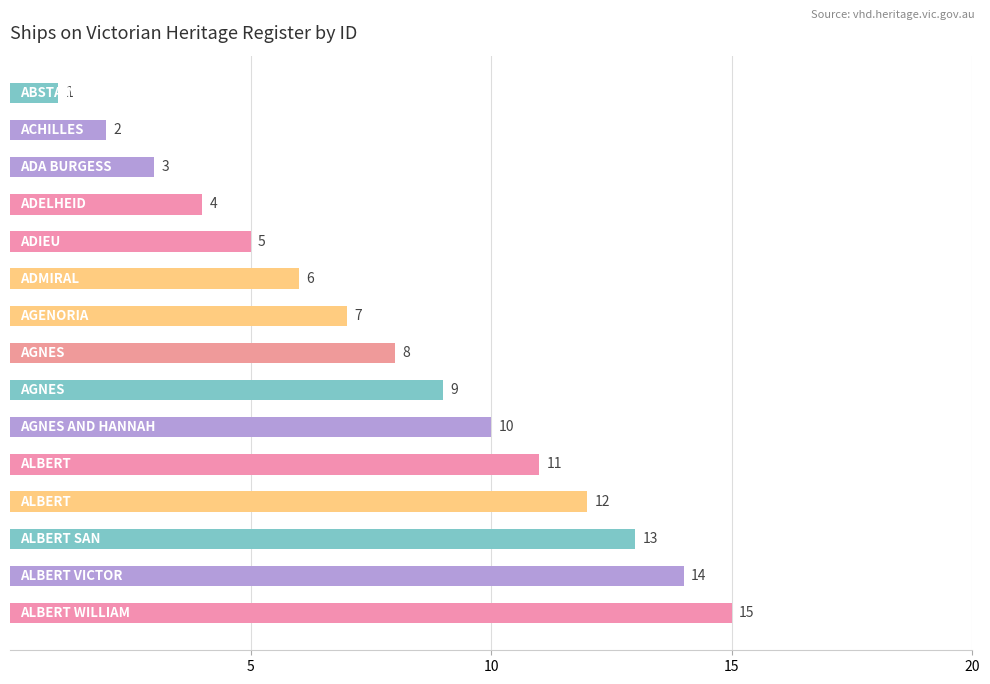

What is the greatest value displayed?

15